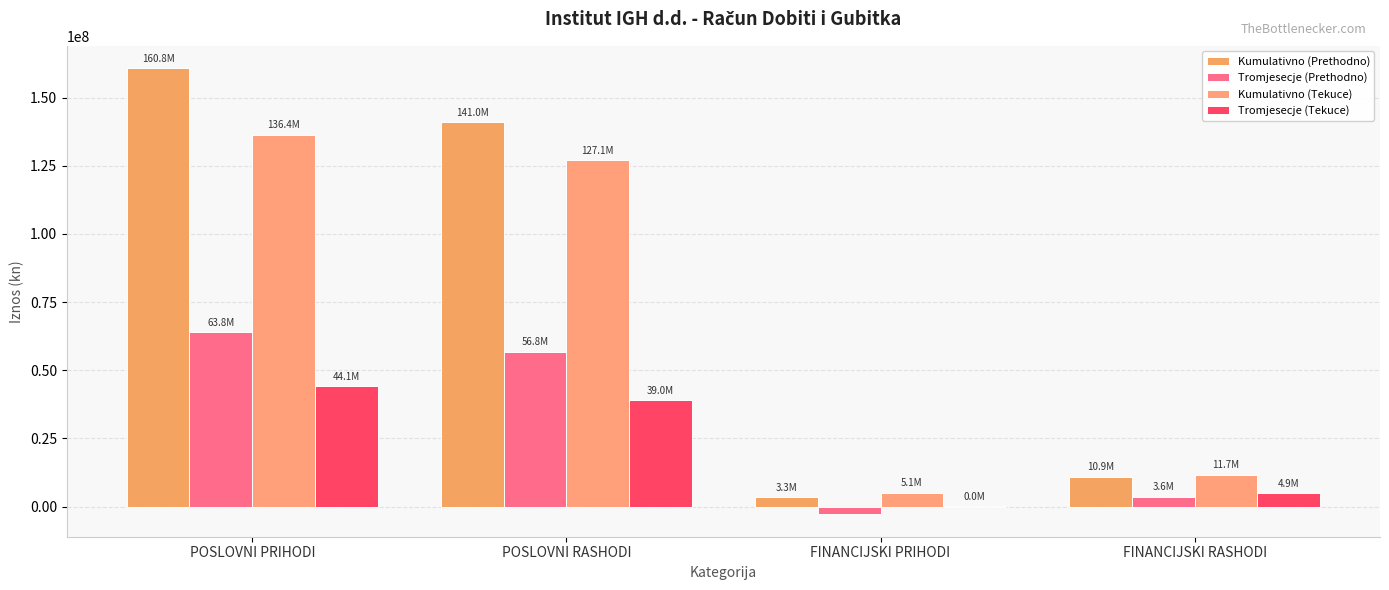

How many data points does each series have?

4